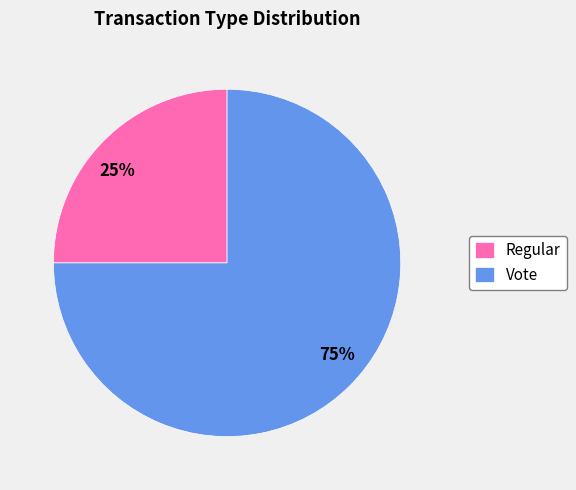

To the nearest percent, what portion does Regular represent?

25%